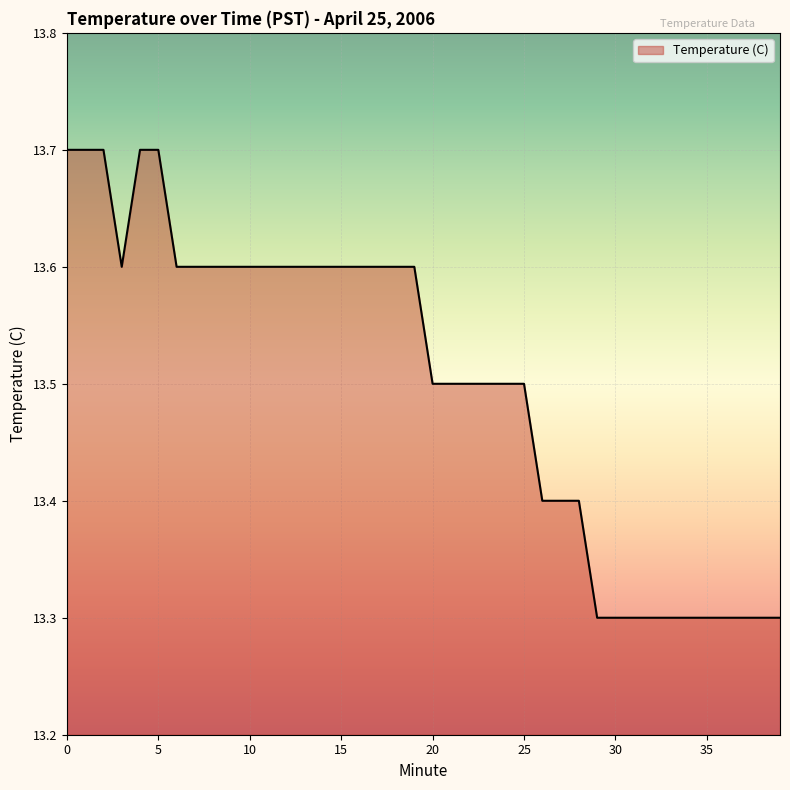

What is the maximum value shown in the chart?

13.7